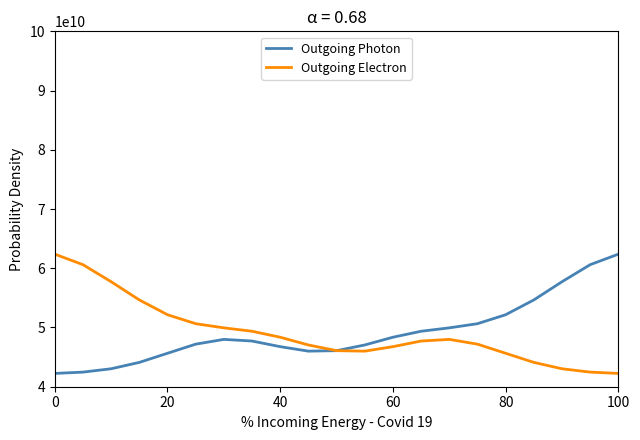

What is the smallest value displayed?

42245407861.8